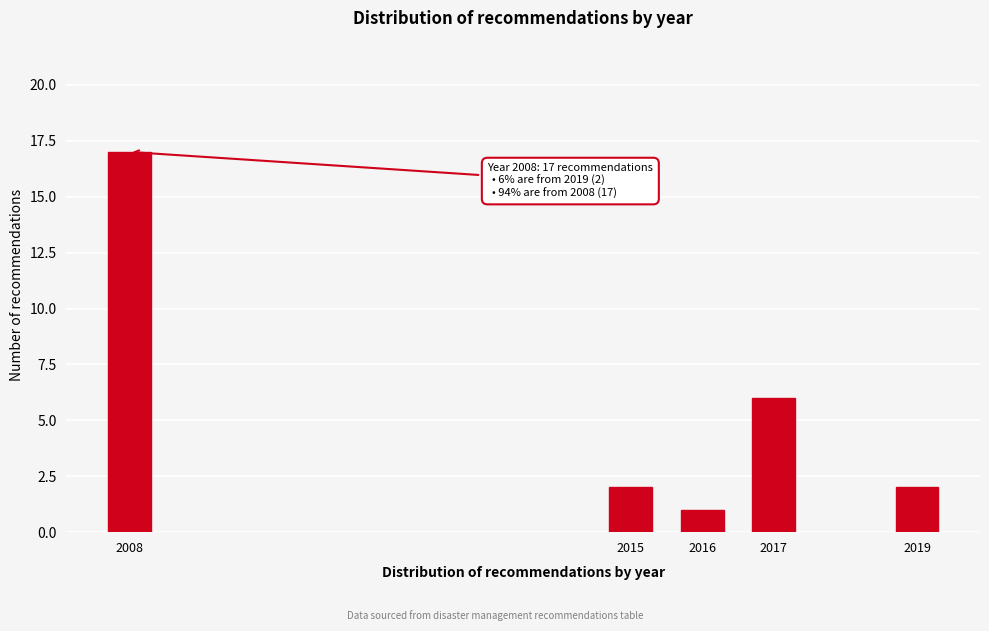

Reading right to left, what are all the values shown in this chart?

2	6	1	2	17